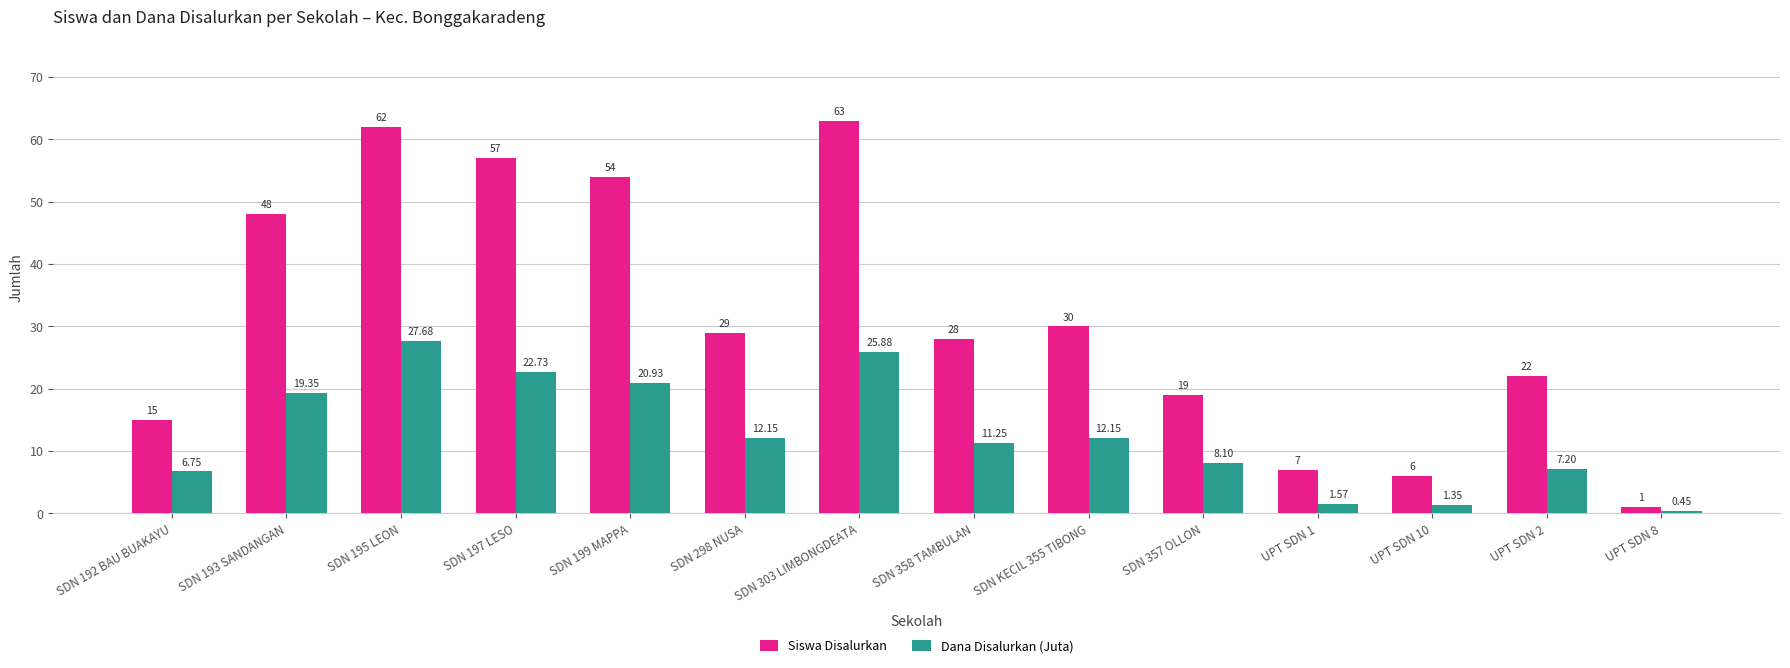

List the series in order of their overall mean, highest first.

Siswa Disalurkan, Dana Disalurkan (Juta)